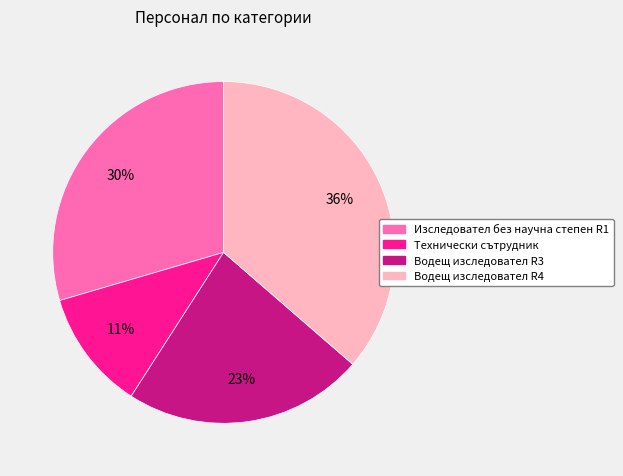

The Водещ изследовател R4 slice represents 46% of the pie. True or false?

False